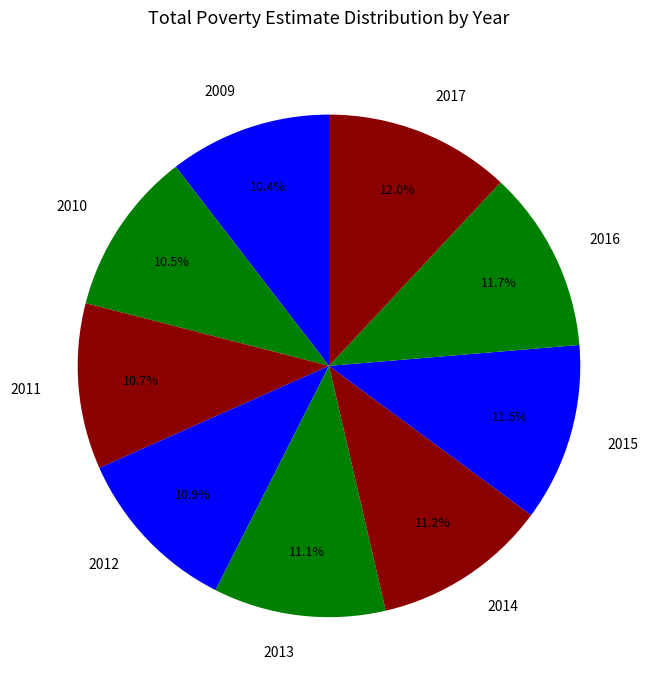

To the nearest percent, what is the combined percentage of 2010 and 2011?

21%